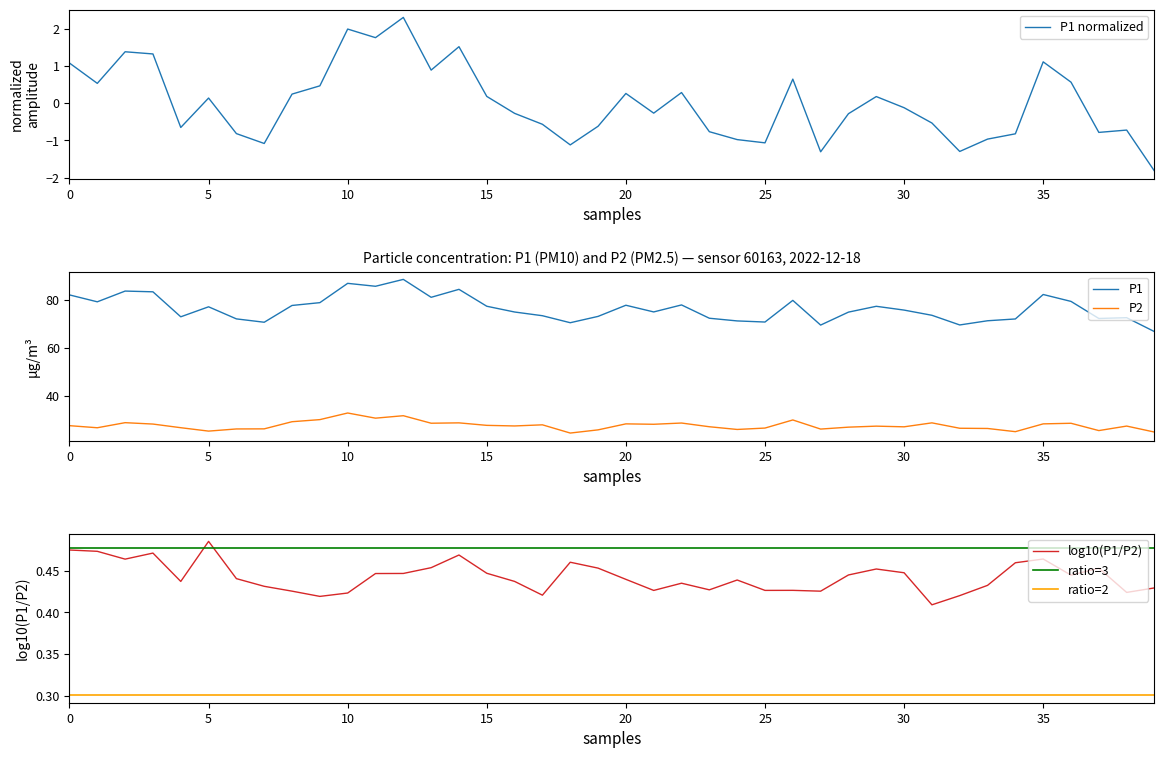

True or false: P2 and P1 intersect in this chart.

False